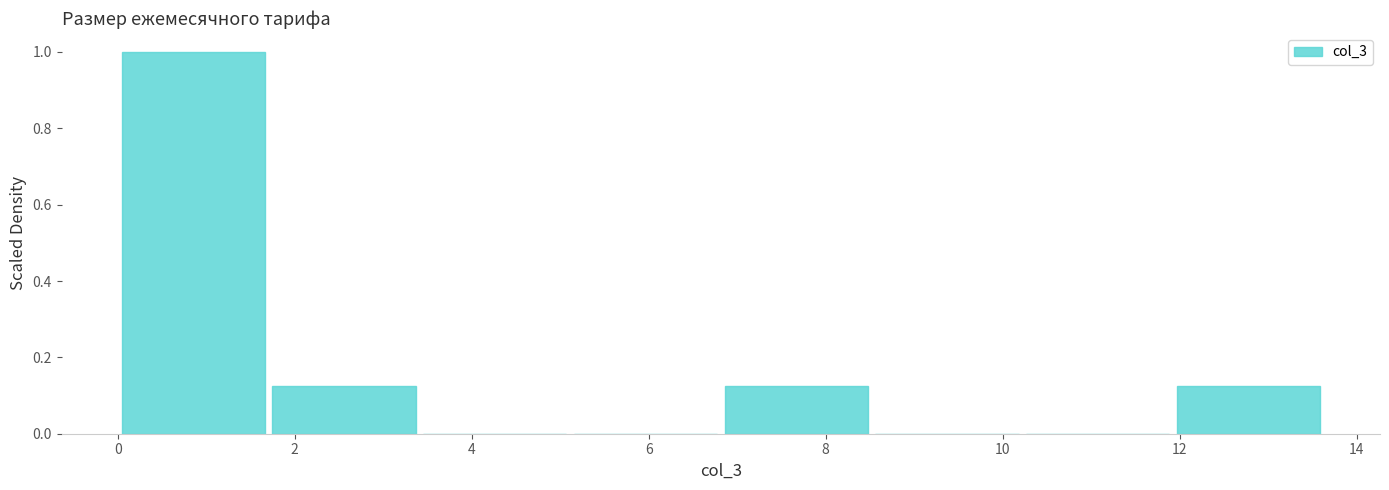

Reading left to right, transcribe this chart: for each bar, give the range it covers on the x-axis and its height. Neither the bar edges nor the heights are printed on the chart, so give them approximately, as read against the axes.

0.0 to 1.8: 1.00
1.8 to 3.4: 0.12
3.4 to 5.2: 0
5.2 to 6.8: 0
6.8 to 8.6: 0.12
8.6 to 10.2: 0
10.2 to 12.0: 0
12.0 to 13.6: 0.12